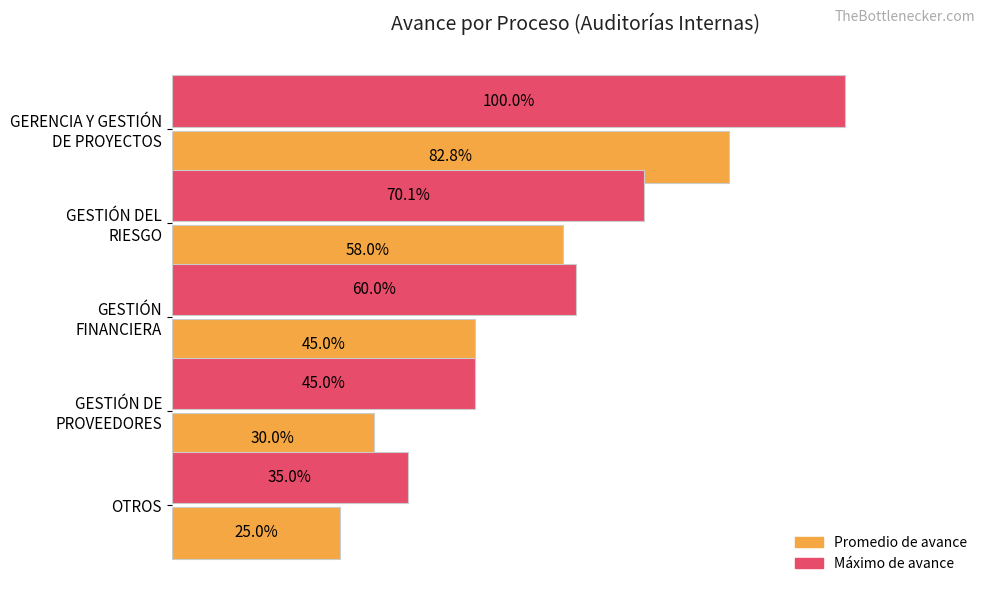

Which category has the lowest value across all series?

OTROS